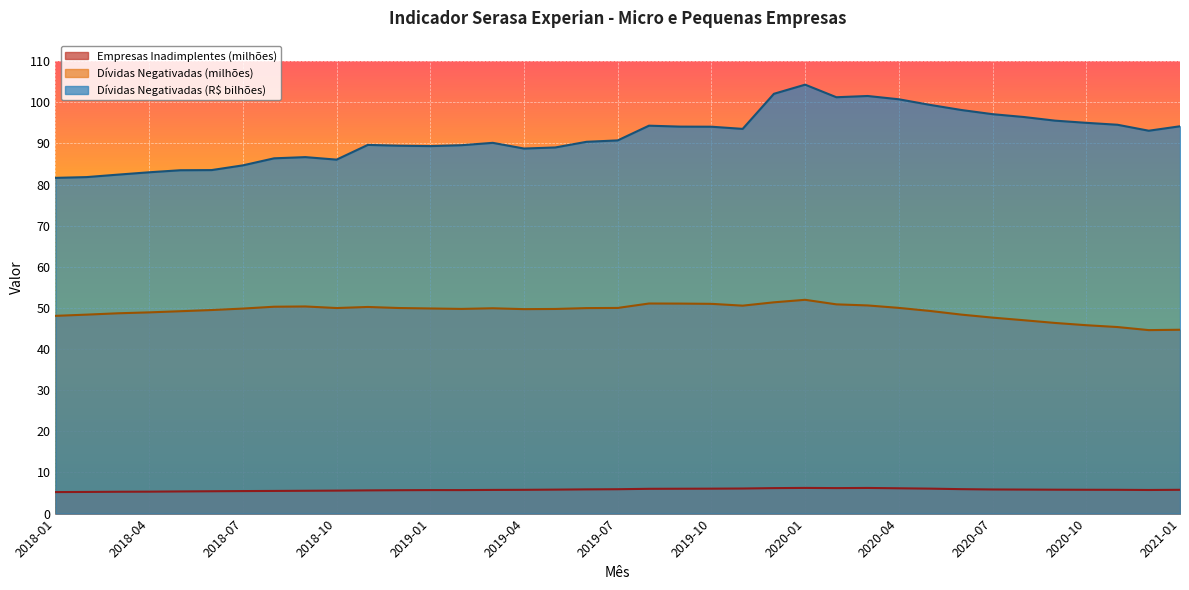

At which category does Empresas Inadimplentes (milhões) reach its first local peak?

2019-01